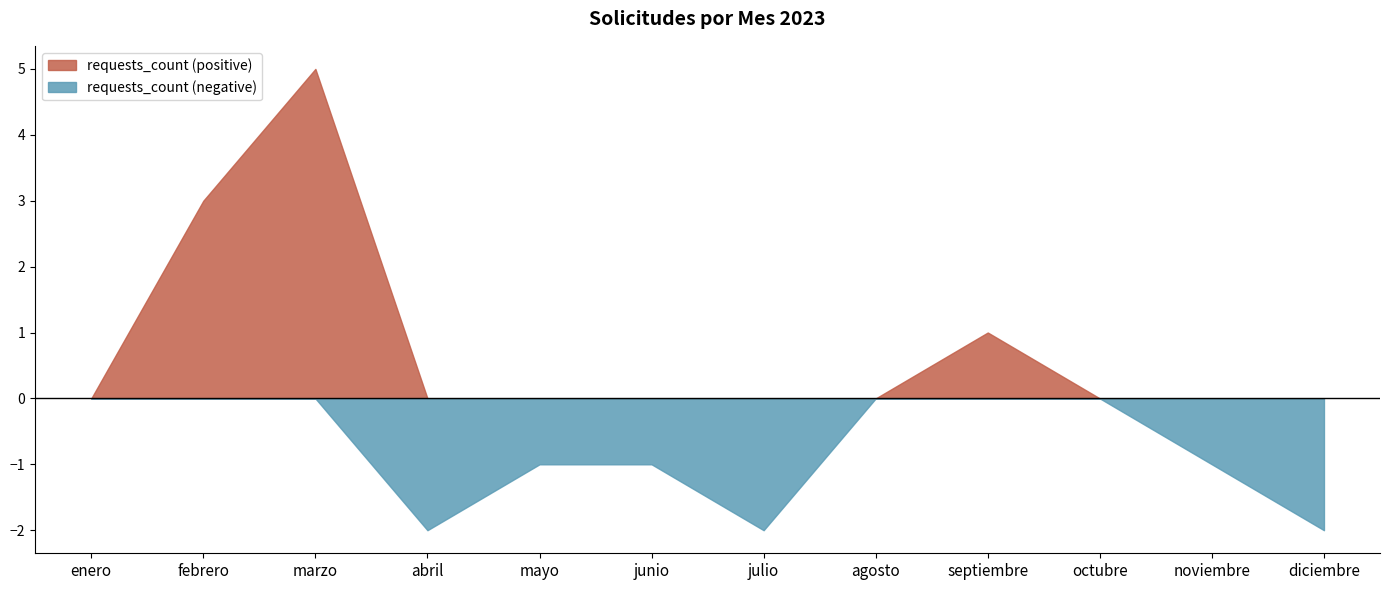

Rank the categories by value from lowest to highest.

abril, julio, diciembre, mayo, junio, noviembre, enero, agosto, octubre, septiembre, febrero, marzo